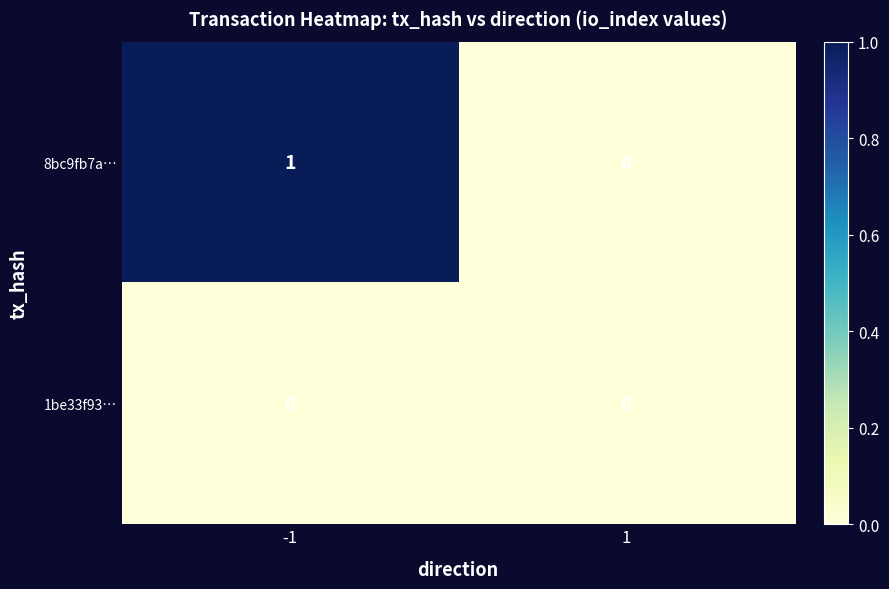

Rank the categories by 8bc9fb7a… value from lowest to highest.

1, -1